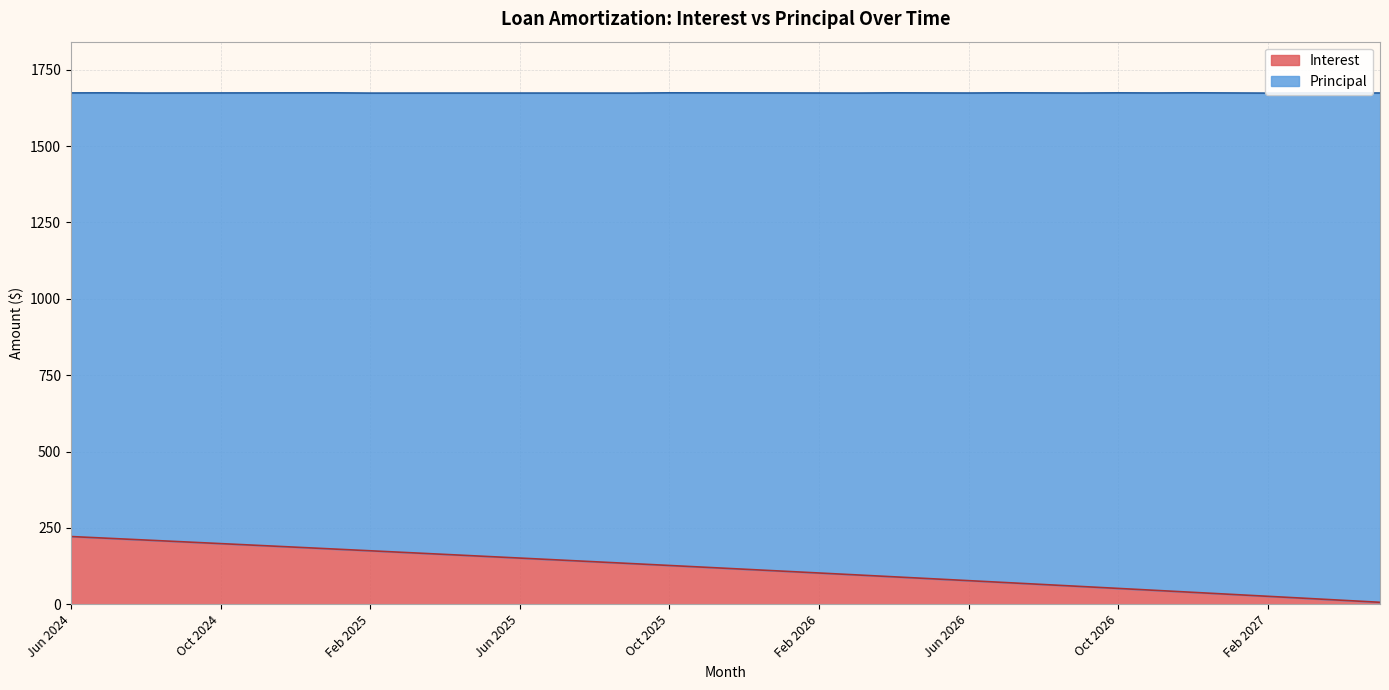

What is the difference between the maximum and minimum values?

215.3